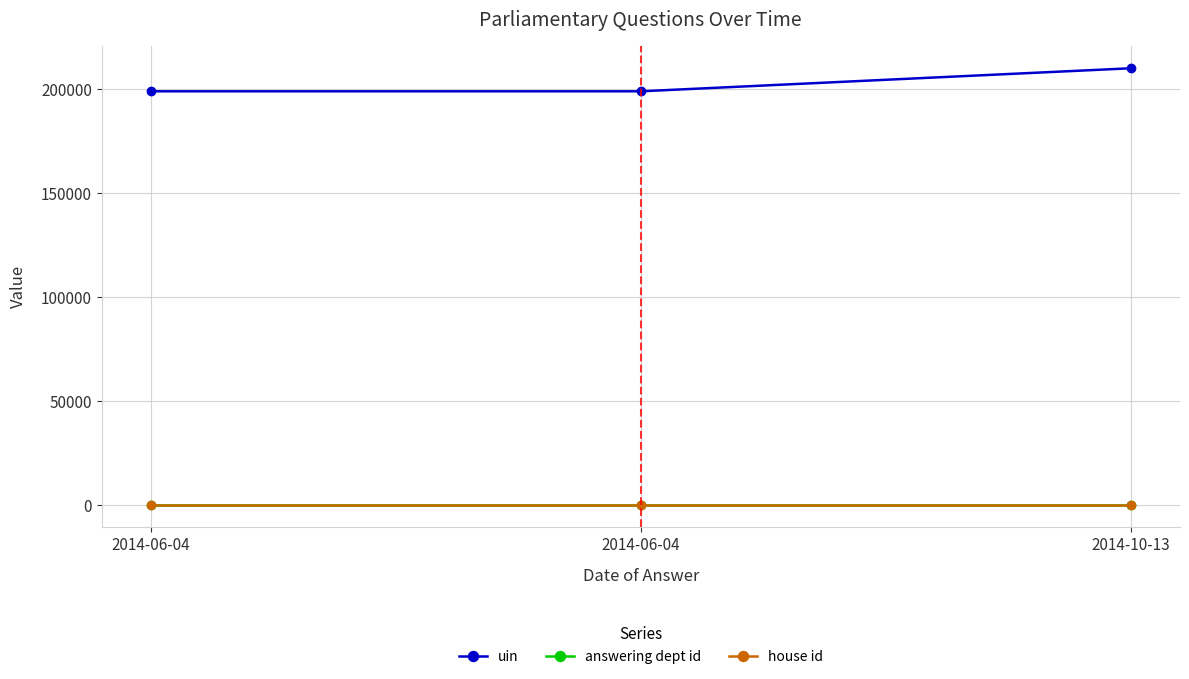

What are all the series names shown in the legend?

uin, answering dept id, house id